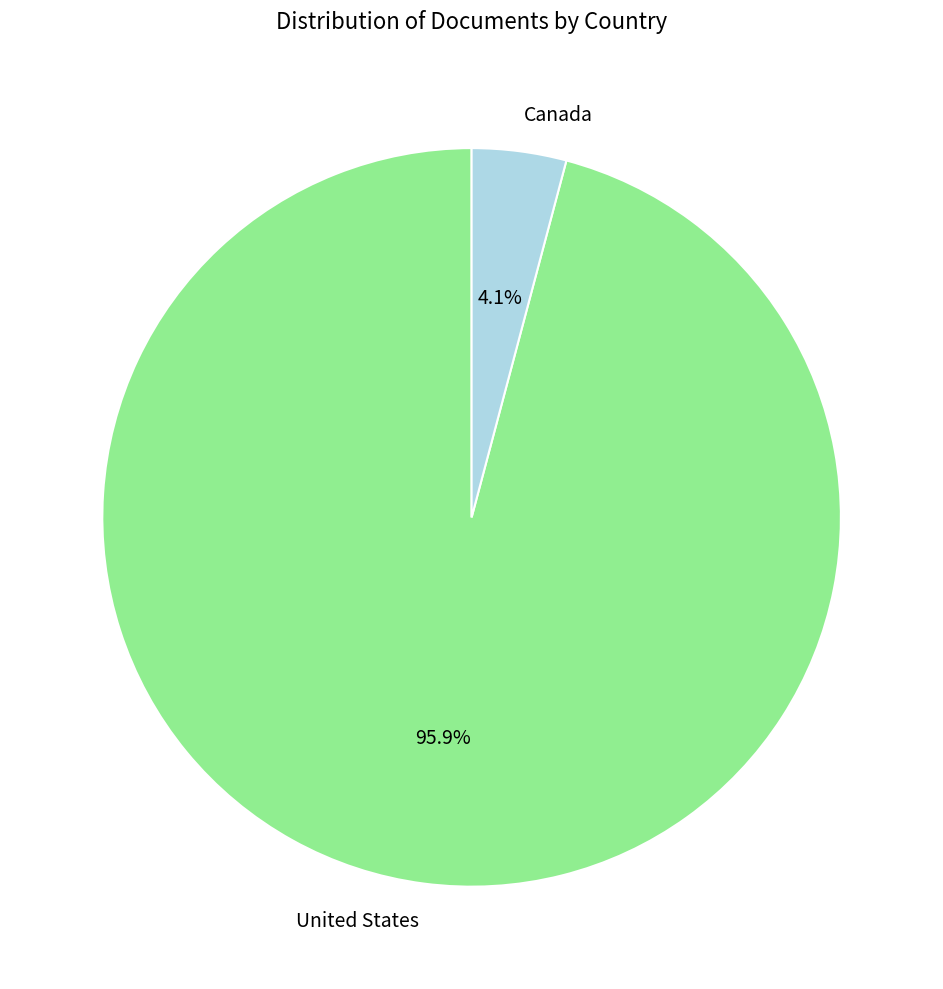

Which has a higher value, Canada or United States?

United States